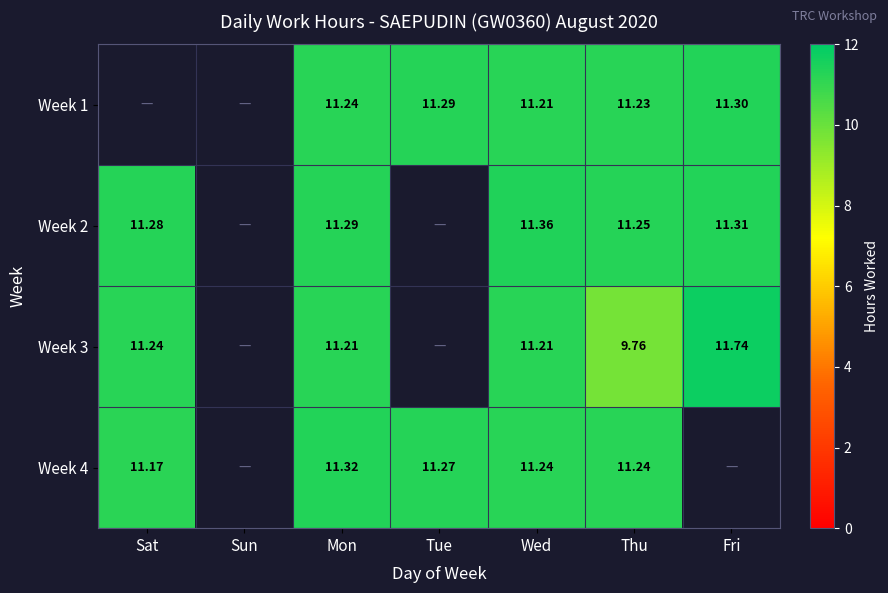

At which label is Week 3 closest to 5?

Thu